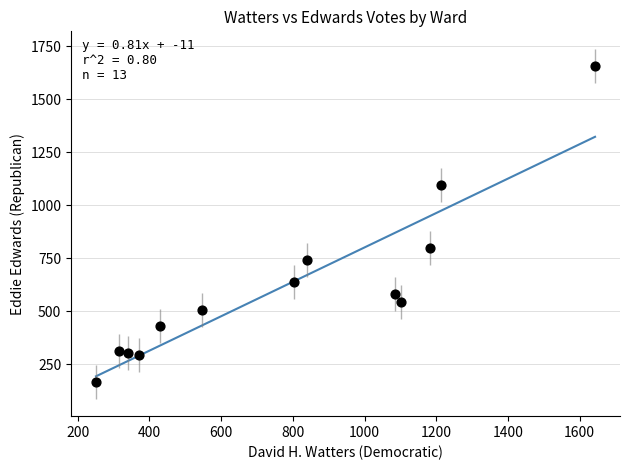

What is the range of X values (max minus min)?

1392